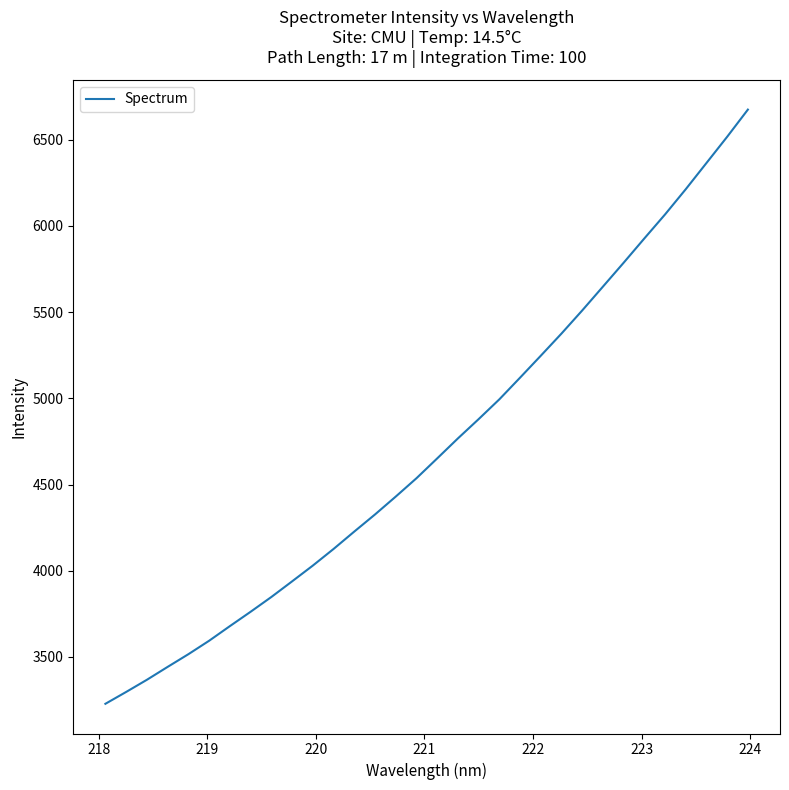

What is the smallest value displayed?

3228.3